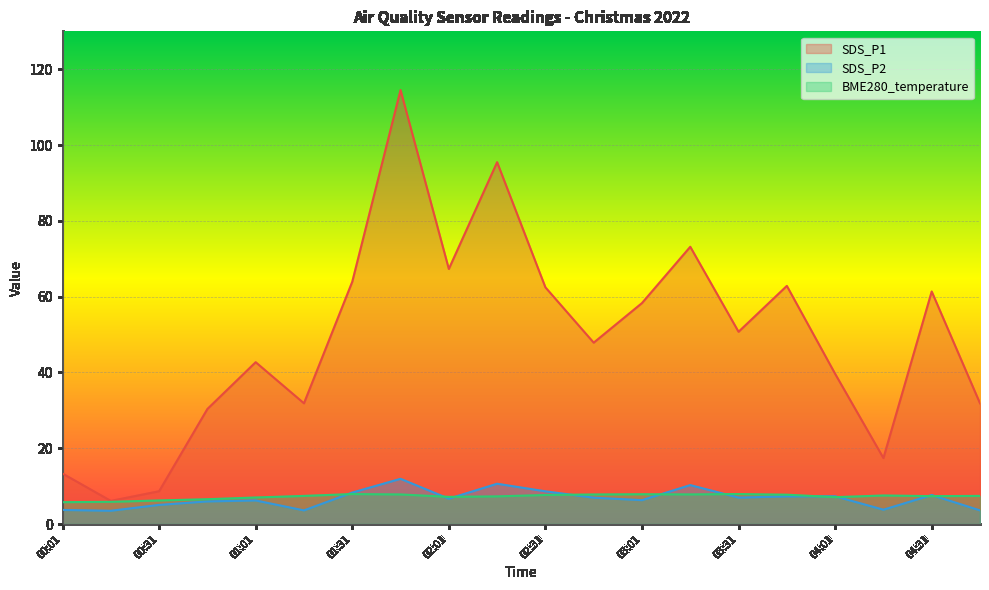

How many lines are shown in the chart?

3